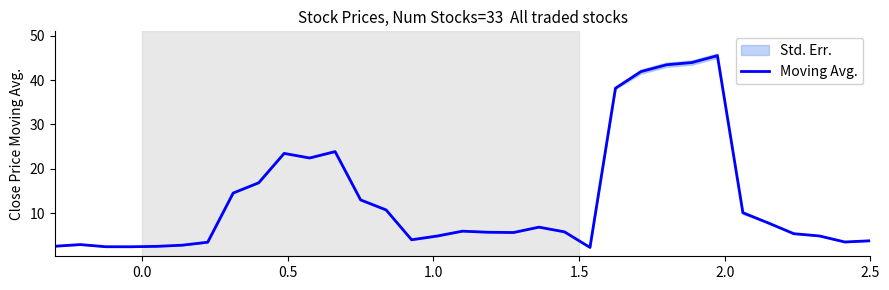

What is the maximum value for Moving Avg.?

45.5